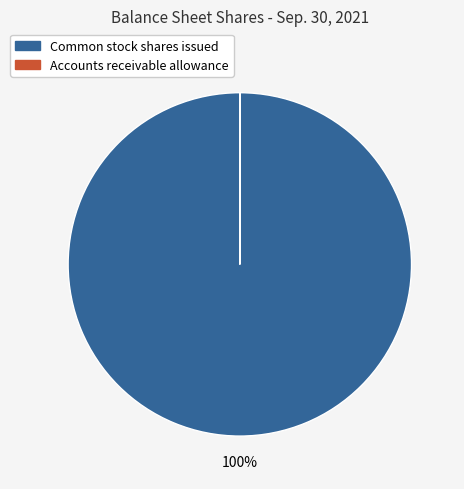

Is there a majority slice in this chart?

Yes